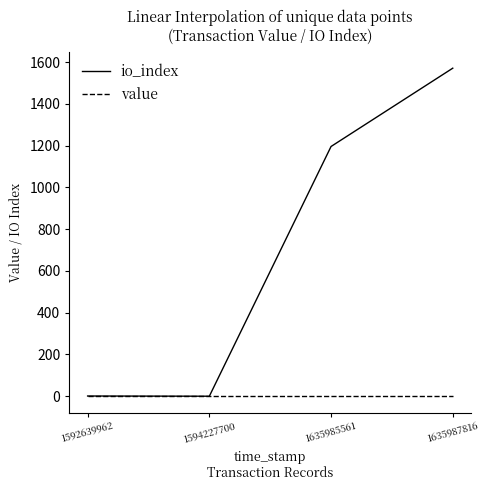

The value series shows 0.0 at 1635985561. True or false?

True